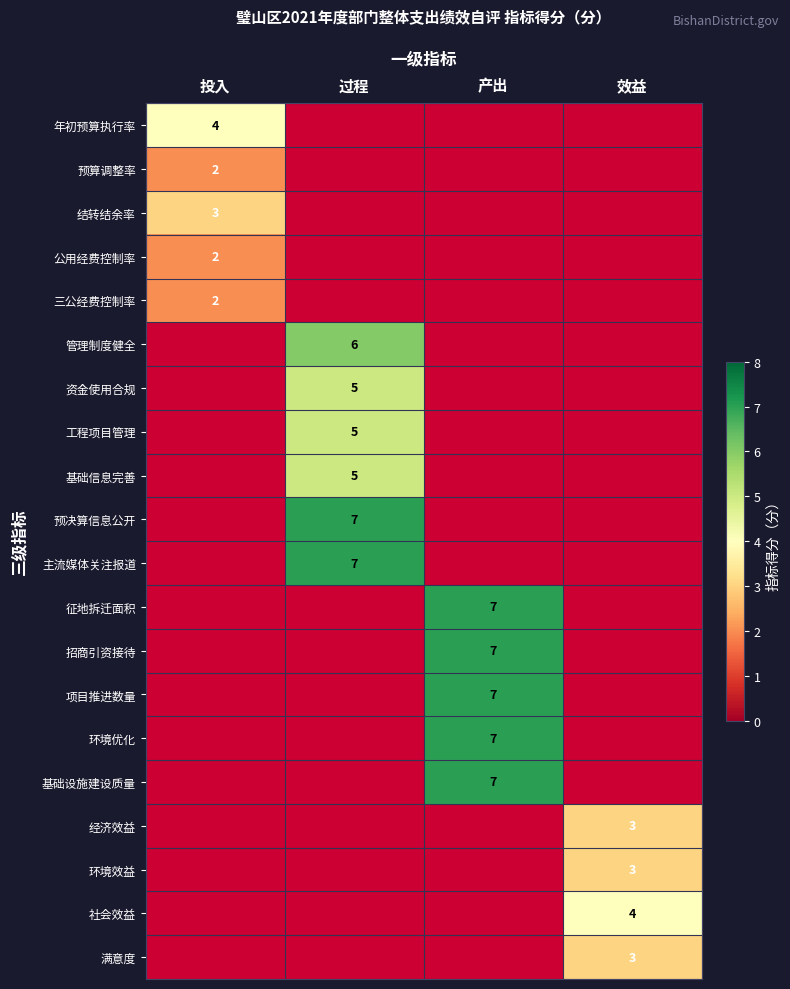

At how many categories does at least one series exceed 5?

2